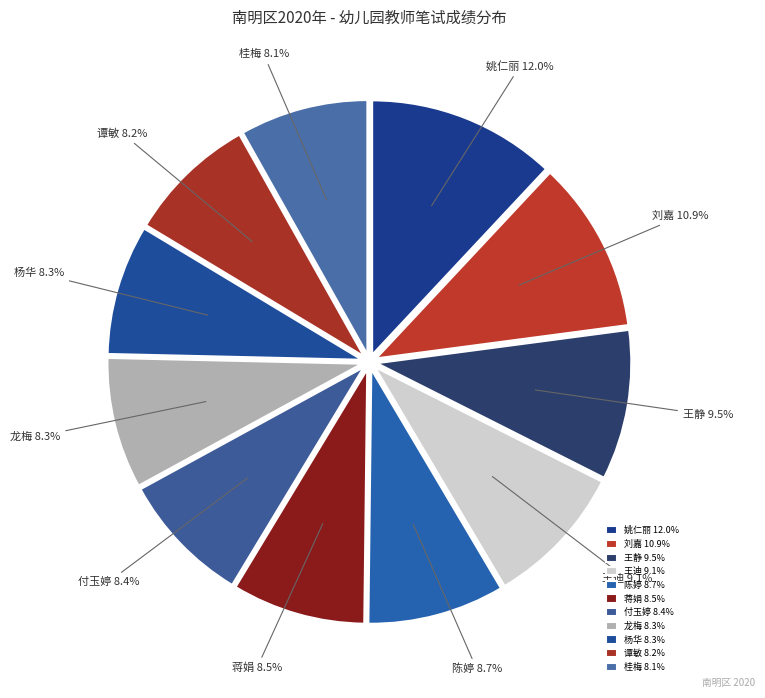

To the nearest percent, what is the average slice percentage?

9%